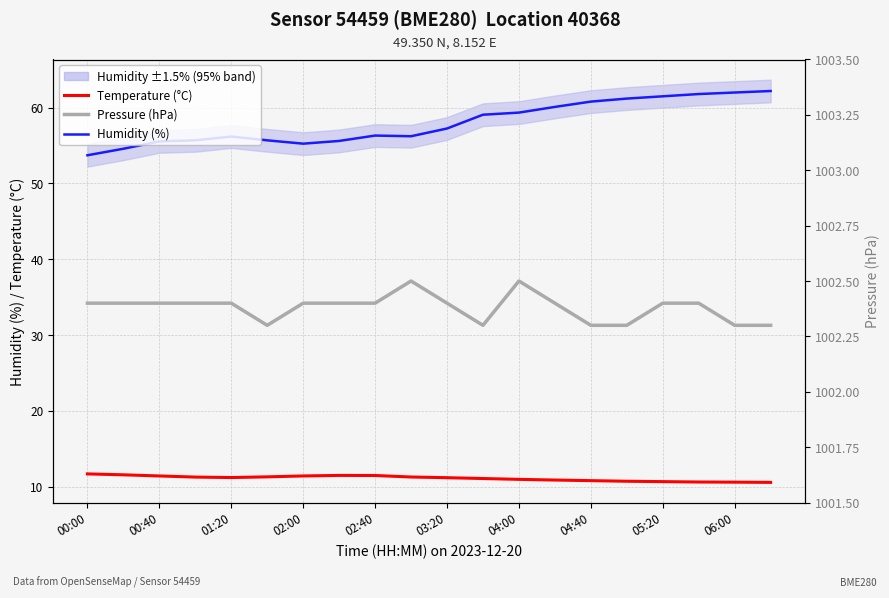

The Pressure (hPa) series shows 241.6 at 06:00. True or false?

False